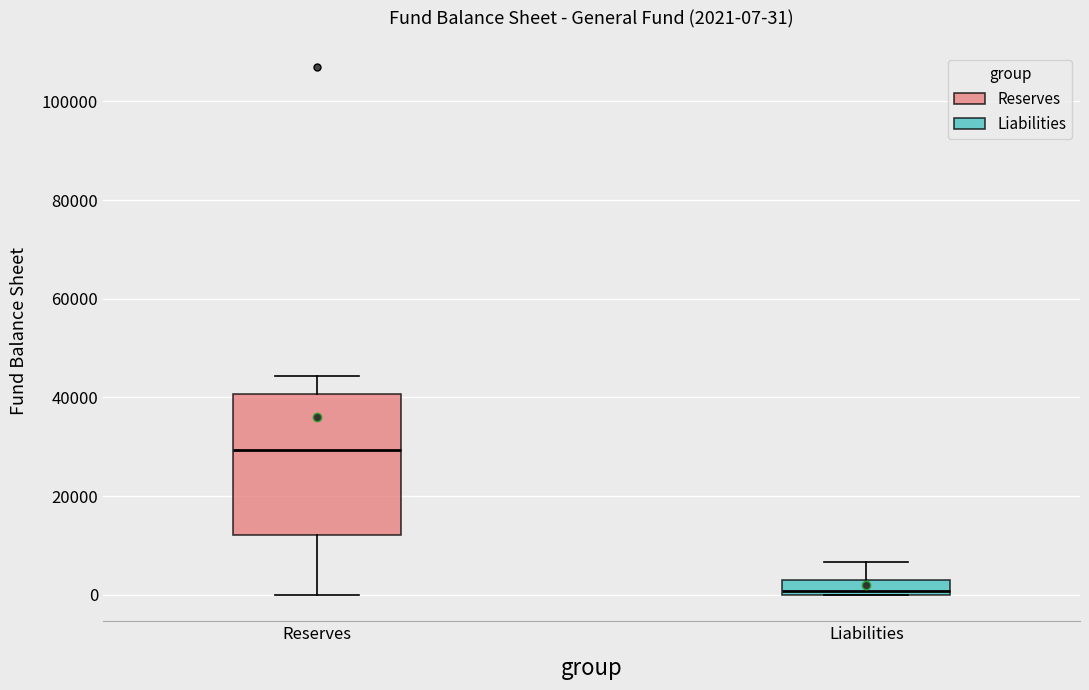

Comparing the boxes themselves (not the whiskers), which one is the tallest?

Reserves